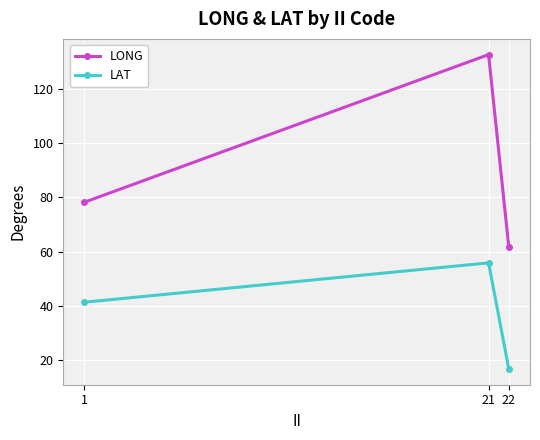

Which series has the largest total across all categories?

LONG